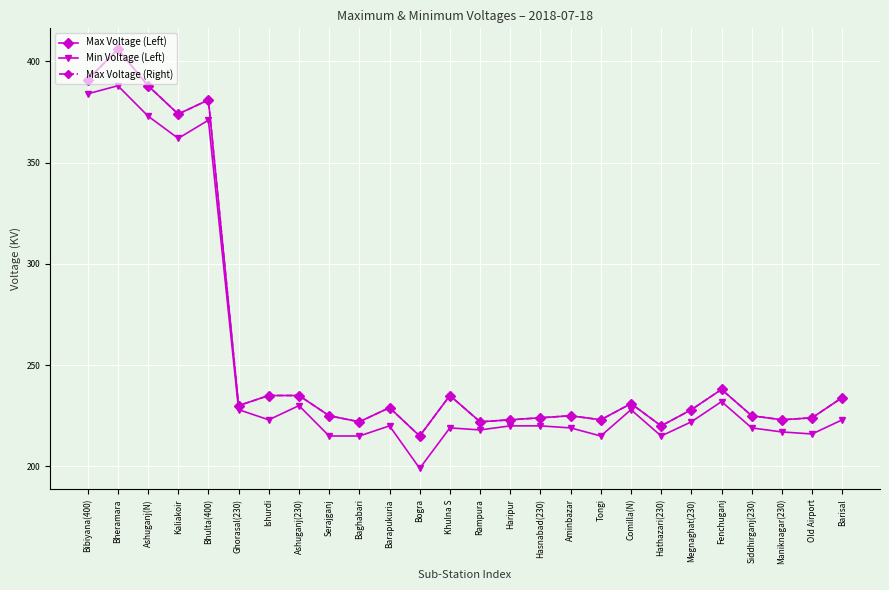

What is the value of the Max Voltage (Right) point at the 22nd from the left?

238